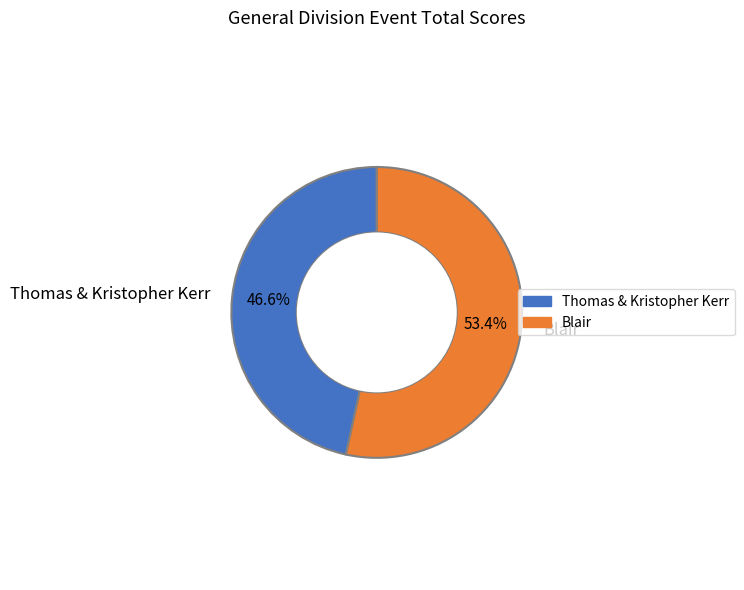

To the nearest percent, what is the average slice percentage?

50%